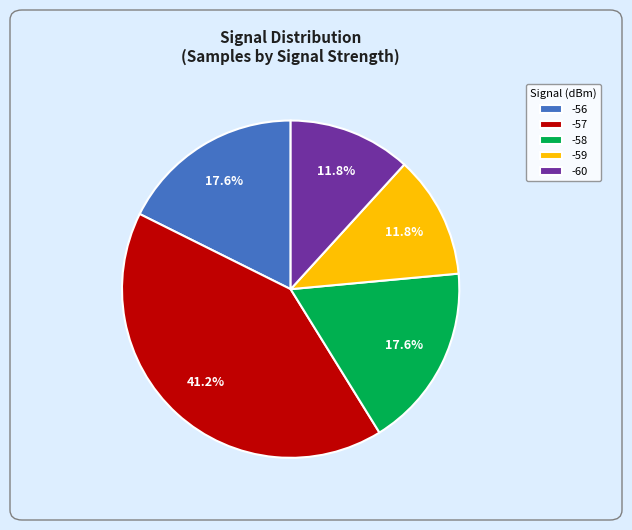

What percentage is the -57 slice, to the nearest percent?

41%